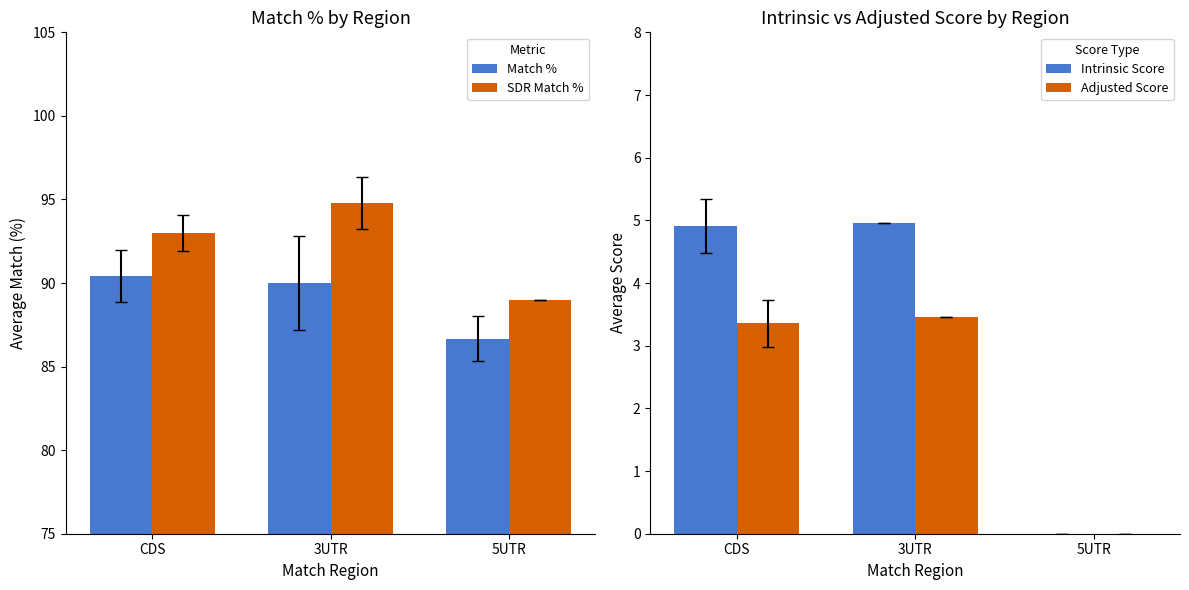

Reading right to left, what are all the values shown in this chart?

Match %: 5UTR=86.7	3UTR=90.0	CDS=90.4
SDR Match %: 5UTR=89.0	3UTR=94.8	CDS=93.0
Intrinsic Score: 5UTR=0.0	3UTR=5.0	CDS=4.9
Adjusted Score: 5UTR=0.0	3UTR=3.5	CDS=3.4